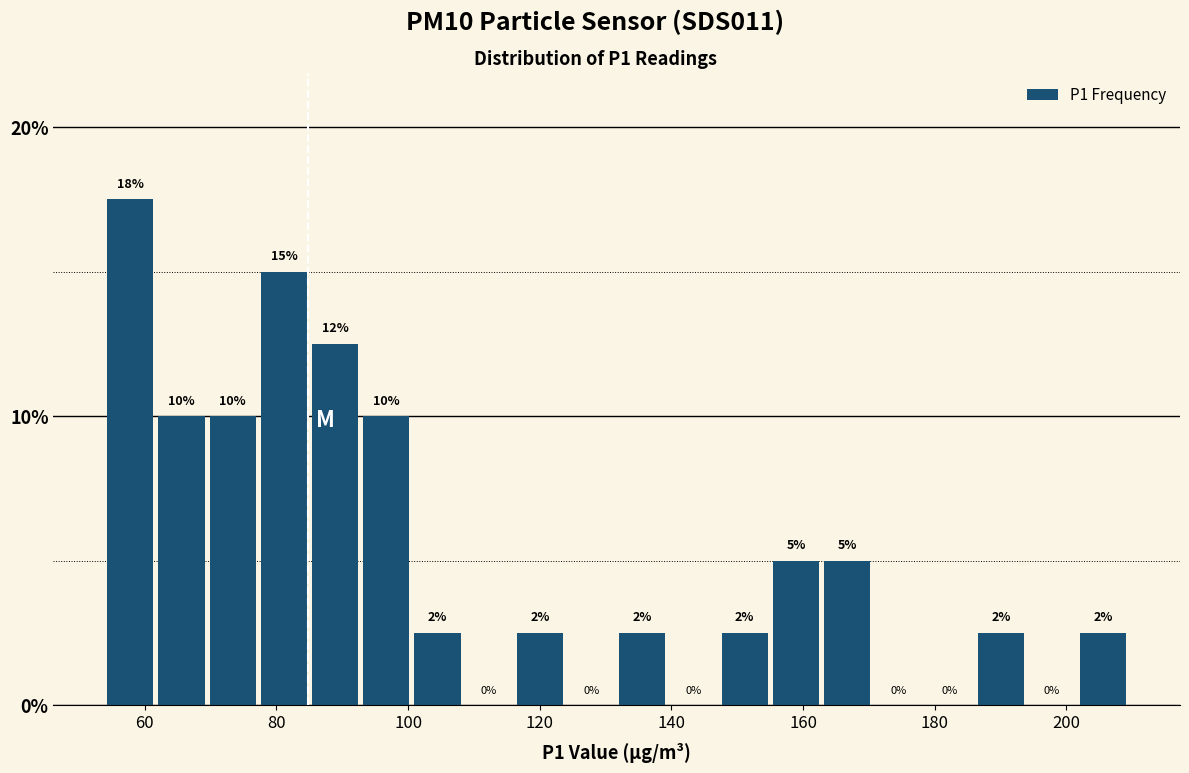

Read against the x-axis, roughly where is the centre of the tallest bar?

58